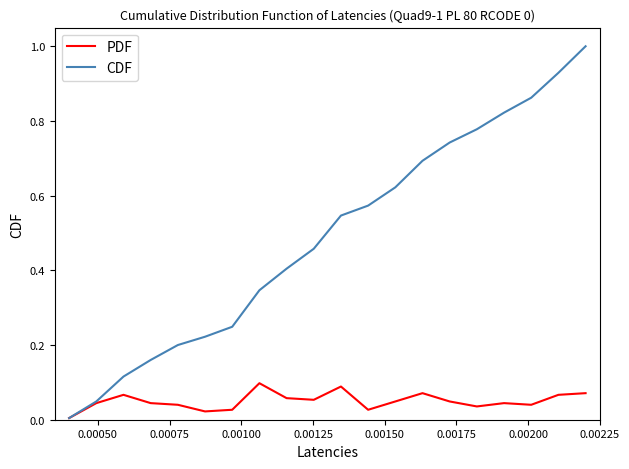

Which series has the widest spread of values?

CDF